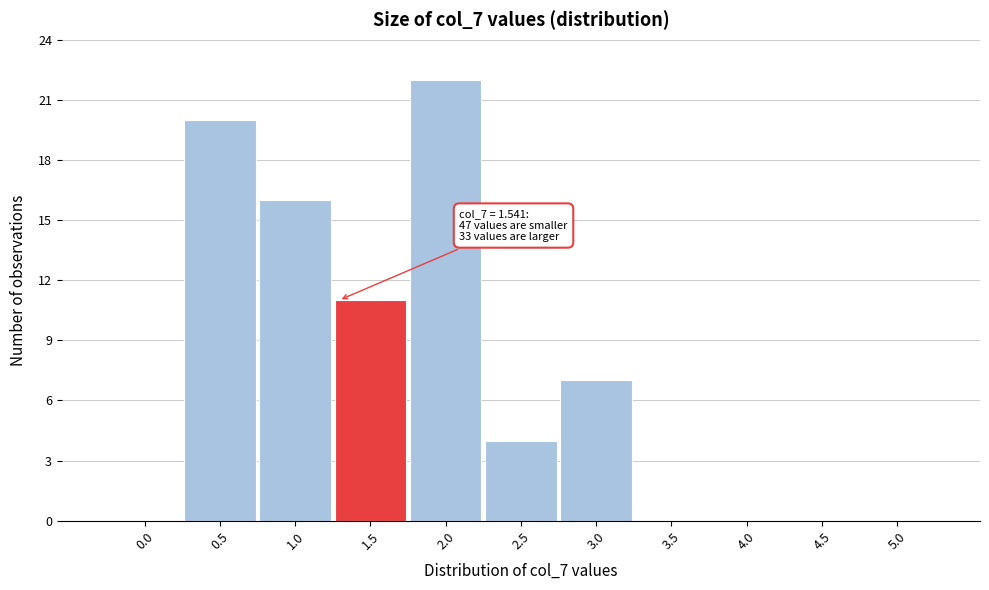

Reading left to right, transcribe all the data shown in this chart.

0.0=0	0.5=20	1.0=16	1.5=11	2.0=22	2.5=4	3.0=7	3.5=0	4.0=0	4.5=0	5.0=0